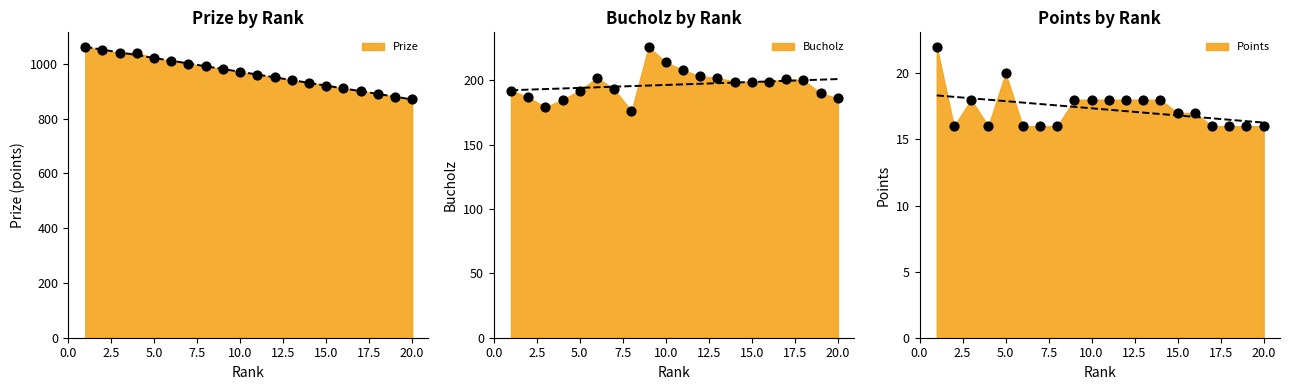

At which category is the sum across all series the highest?

1